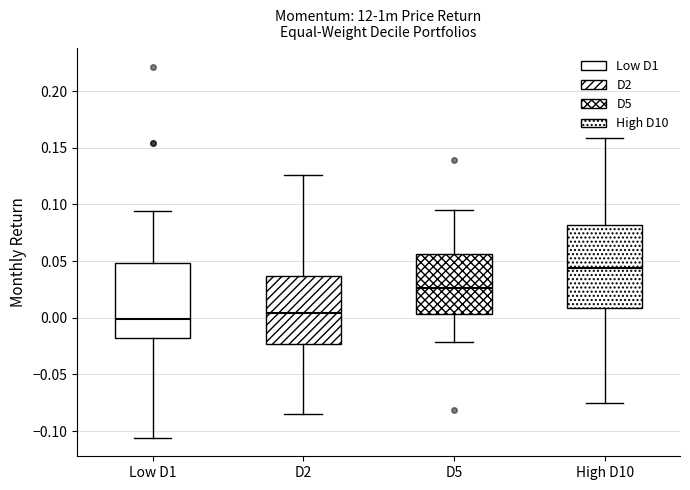

Which box's median line is the highest?

High D10